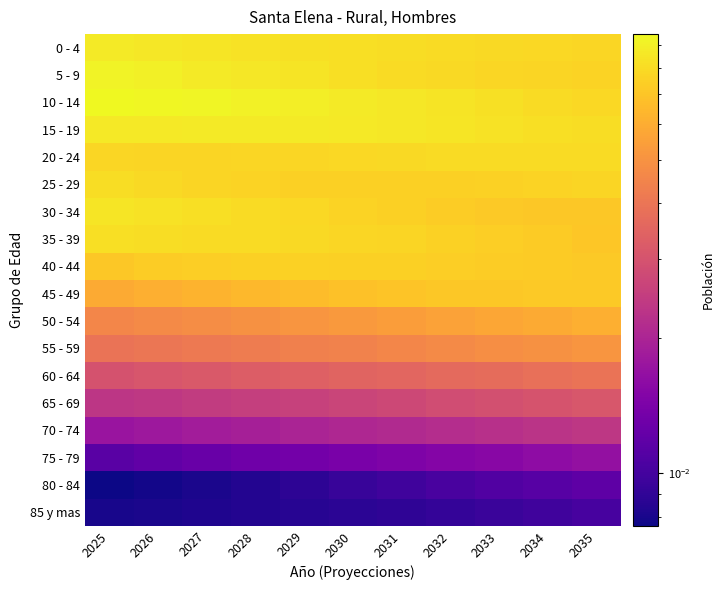

Reading right to left, what are all the values shown in this chart?

0 - 4: 2035=0.1	2034=0.1	2033=0.1	2032=0.1	2031=0.1	2030=0.1	2029=0.1	2028=0.1	2027=0.1	2026=0.1	2025=0.1
5 - 9: 2035=0.1	2034=0.1	2033=0.1	2032=0.1	2031=0.1	2030=0.1	2029=0.1	2028=0.1	2027=0.1	2026=0.1	2025=0.1
10 - 14: 2035=0.1	2034=0.1	2033=0.1	2032=0.1	2031=0.1	2030=0.1	2029=0.1	2028=0.1	2027=0.1	2026=0.1	2025=0.1
15 - 19: 2035=0.1	2034=0.1	2033=0.1	2032=0.1	2031=0.1	2030=0.1	2029=0.1	2028=0.1	2027=0.1	2026=0.1	2025=0.1
20 - 24: 2035=0.1	2034=0.1	2033=0.1	2032=0.1	2031=0.1	2030=0.1	2029=0.1	2028=0.1	2027=0.1	2026=0.1	2025=0.1
25 - 29: 2035=0.1	2034=0.1	2033=0.1	2032=0.1	2031=0.1	2030=0.1	2029=0.1	2028=0.1	2027=0.1	2026=0.1	2025=0.1
30 - 34: 2035=0.1	2034=0.1	2033=0.1	2032=0.1	2031=0.1	2030=0.1	2029=0.1	2028=0.1	2027=0.1	2026=0.1	2025=0.1
35 - 39: 2035=0.1	2034=0.1	2033=0.1	2032=0.1	2031=0.1	2030=0.1	2029=0.1	2028=0.1	2027=0.1	2026=0.1	2025=0.1
40 - 44: 2035=0.1	2034=0.1	2033=0.1	2032=0.1	2031=0.1	2030=0.1	2029=0.1	2028=0.1	2027=0.1	2026=0.1	2025=0.1
45 - 49: 2035=0.1	2034=0.1	2033=0.1	2032=0.1	2031=0.1	2030=0.1	2029=0.1	2028=0.1	2027=0.1	2026=0.1	2025=0.1
50 - 54: 2035=0.1	2034=0.1	2033=0.1	2032=0.1	2031=0.1	2030=0.1	2029=0.1	2028=0.0	2027=0.0	2026=0.0	2025=0.0
55 - 59: 2035=0.1	2034=0.0	2033=0.0	2032=0.0	2031=0.0	2030=0.0	2029=0.0	2028=0.0	2027=0.0	2026=0.0	2025=0.0
60 - 64: 2035=0.0	2034=0.0	2033=0.0	2032=0.0	2031=0.0	2030=0.0	2029=0.0	2028=0.0	2027=0.0	2026=0.0	2025=0.0
65 - 69: 2035=0.0	2034=0.0	2033=0.0	2032=0.0	2031=0.0	2030=0.0	2029=0.0	2028=0.0	2027=0.0	2026=0.0	2025=0.0
70 - 74: 2035=0.0	2034=0.0	2033=0.0	2032=0.0	2031=0.0	2030=0.0	2029=0.0	2028=0.0	2027=0.0	2026=0.0	2025=0.0
75 - 79: 2035=0.0	2034=0.0	2033=0.0	2032=0.0	2031=0.0	2030=0.0	2029=0.0	2028=0.0	2027=0.0	2026=0.0	2025=0.0
80 - 84: 2035=0.0	2034=0.0	2033=0.0	2032=0.0	2031=0.0	2030=0.0	2029=0.0	2028=0.0	2027=0.0	2026=0.0	2025=0.0
85 y mas: 2035=0.0	2034=0.0	2033=0.0	2032=0.0	2031=0.0	2030=0.0	2029=0.0	2028=0.0	2027=0.0	2026=0.0	2025=0.0